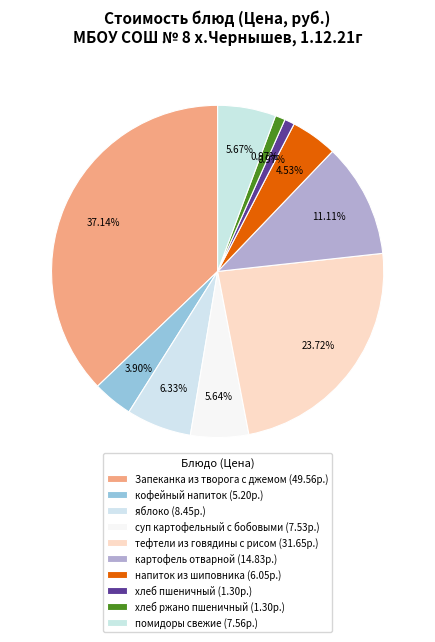

Count the number of slices in the pie.

10